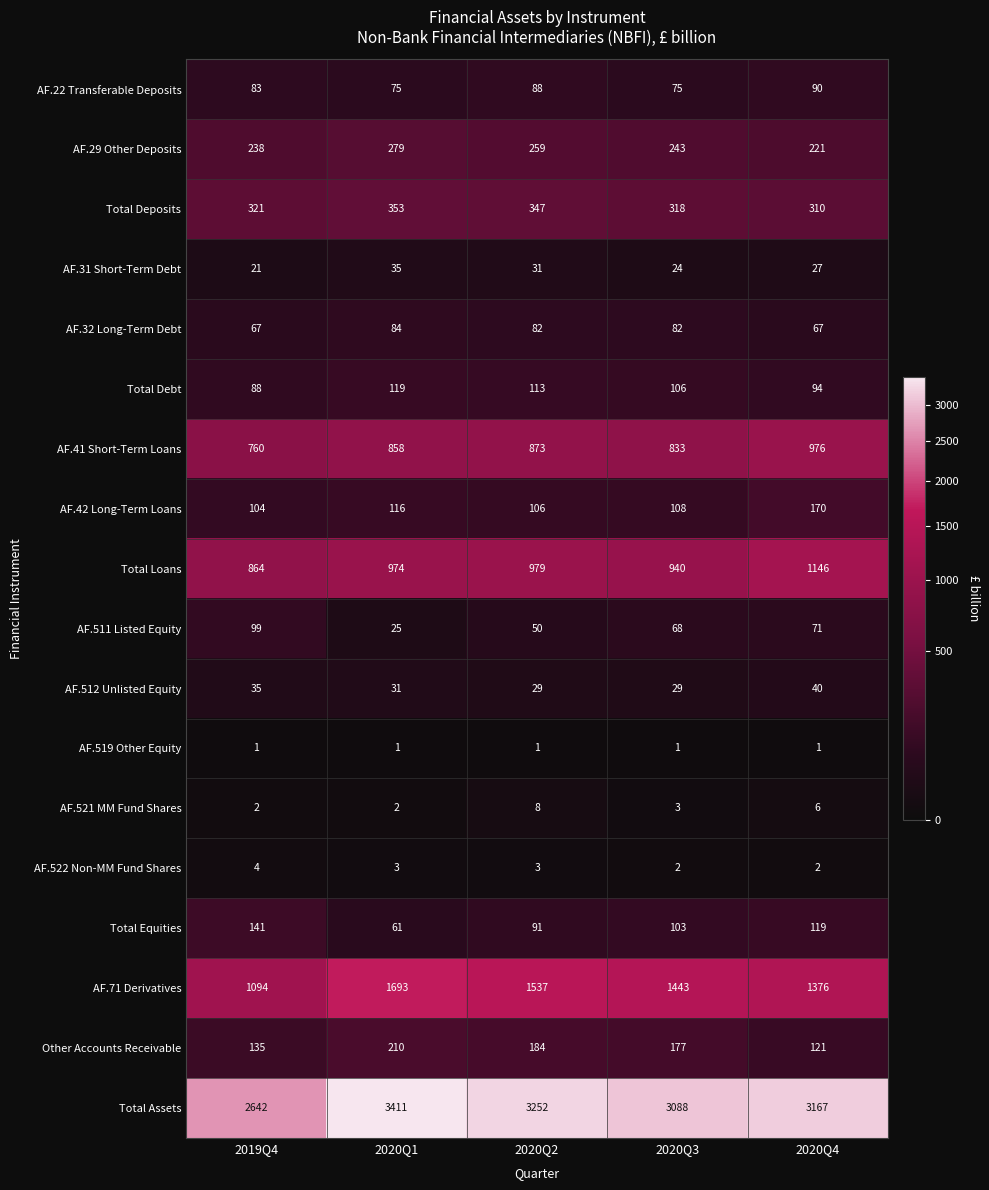

At which label is Total Equities closest to 101?

2020Q3